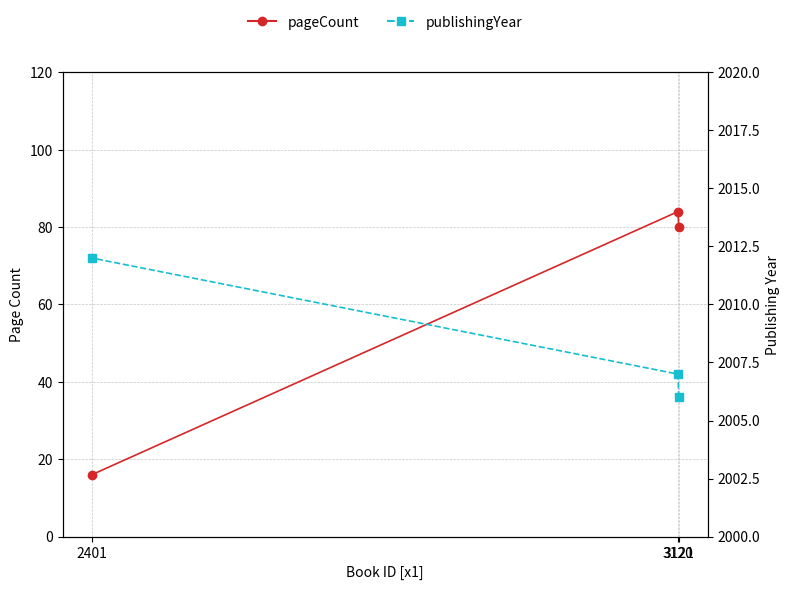

How many series are shown in this chart?

2